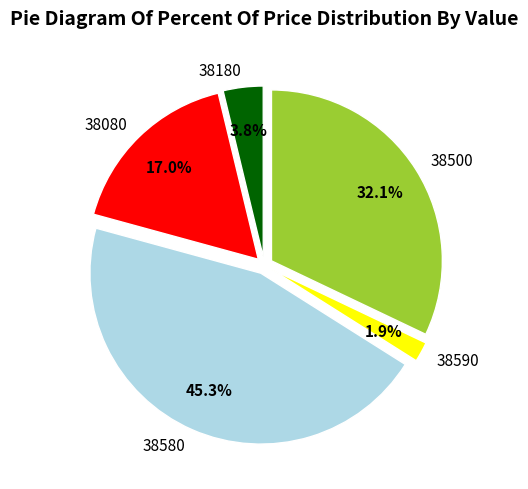

Which category has the biggest portion of the pie?

38580